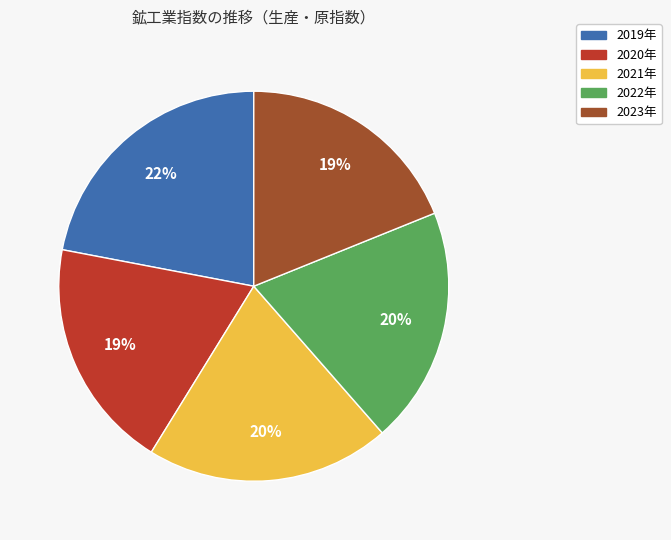

Do 2019年 and 2023年 together represent more than half of the pie?

No